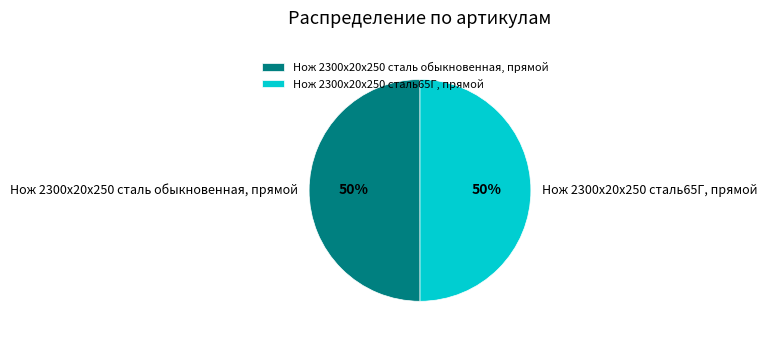

Combined, do Нож 2300х20х250 сталь обыкновенная, прямой and Нож 2300х20х250 сталь65Г, прямой account for over 50%?

Yes